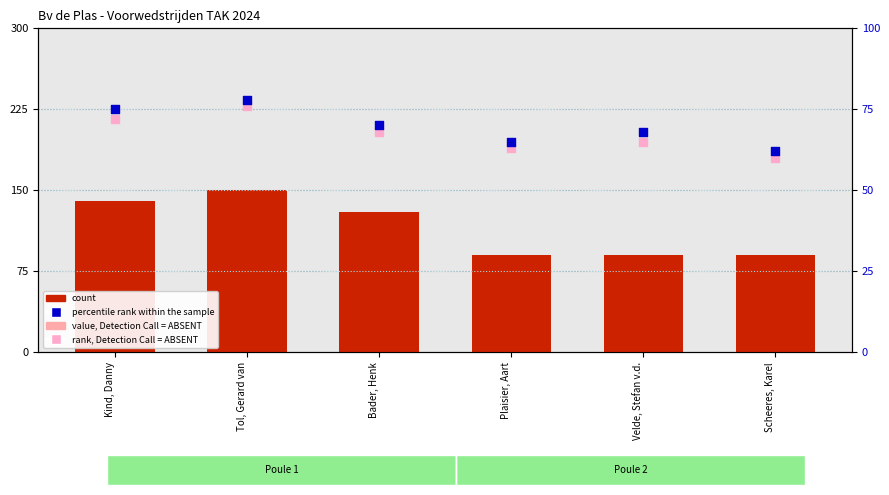

Which series has the largest total across all categories?

count